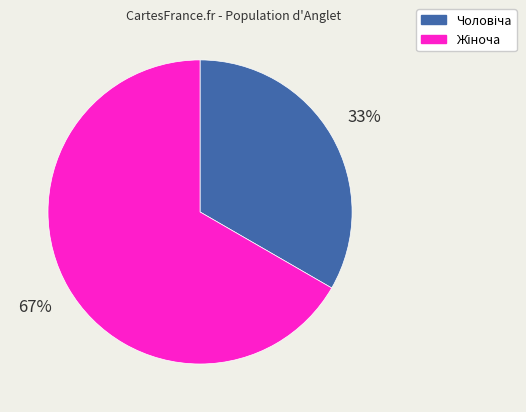

Is there a majority slice in this chart?

Yes